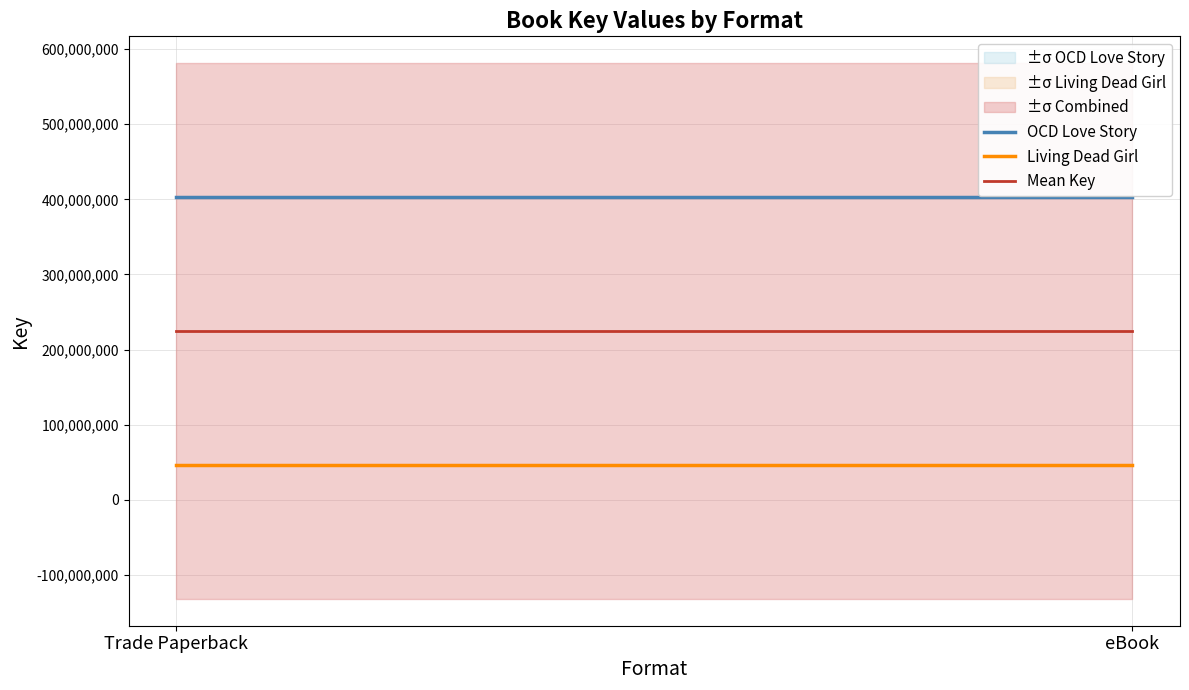

Reading left to right, list all the values displayed in this chart.

OCD Love Story: Trade Paperback=402991811	eBook=402991811
Living Dead Girl: Trade Paperback=46306173	eBook=46306173
Mean Key: Trade Paperback=224648992	eBook=224648992